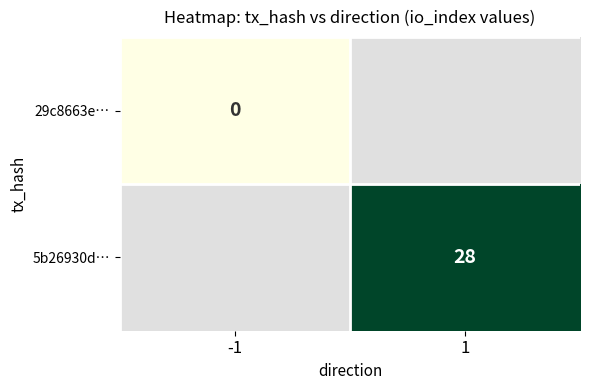

Rank the series by their maximum value, from lowest to highest.

29c8663e…, 5b26930d…